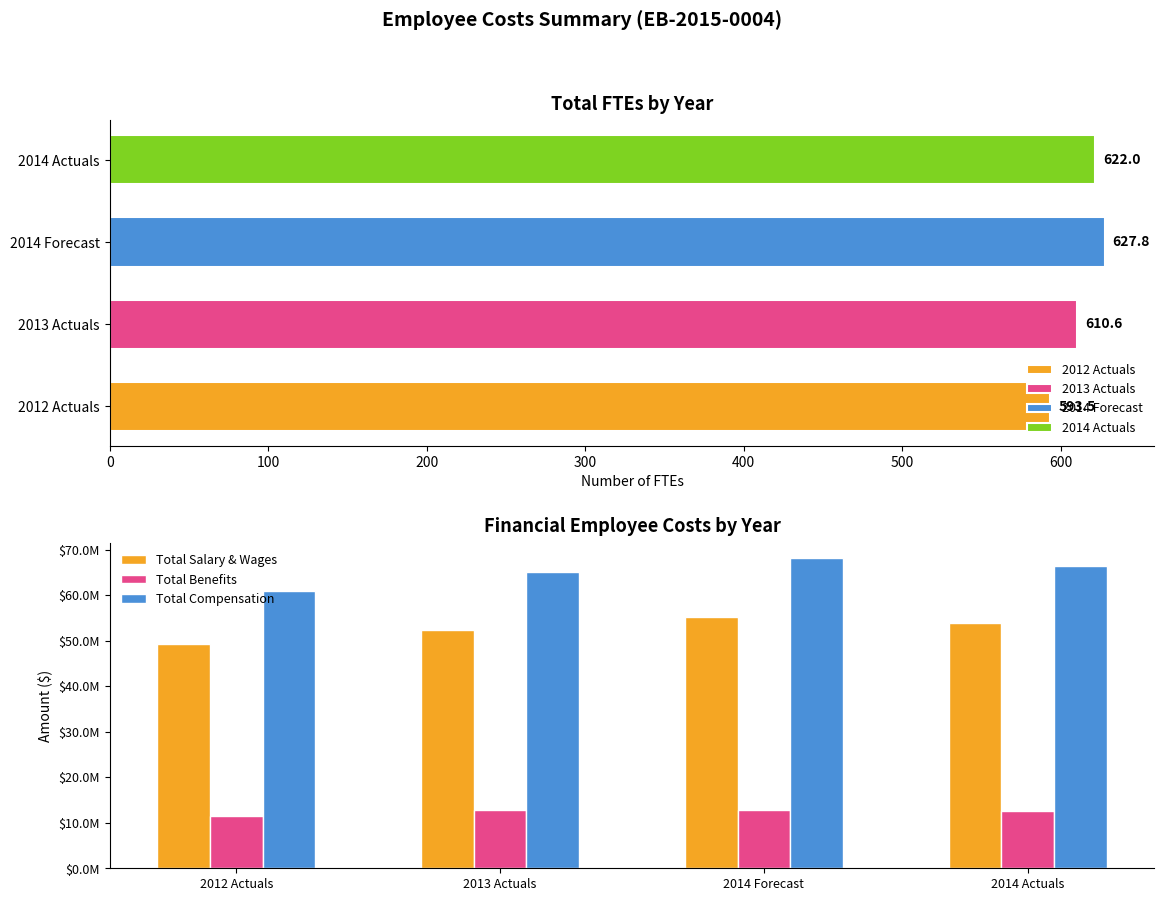

Reading left to right, extract all data points from this chart.

Total Salary & Wages: 49369699.1	52268597.7	55232633.1	53873871.2
Total Benefits: 11536043.0	12748062.6	12856604.9	12570234.2
Total Compensation: 60905742.1	65016660.3	68089238.0	66444105.4